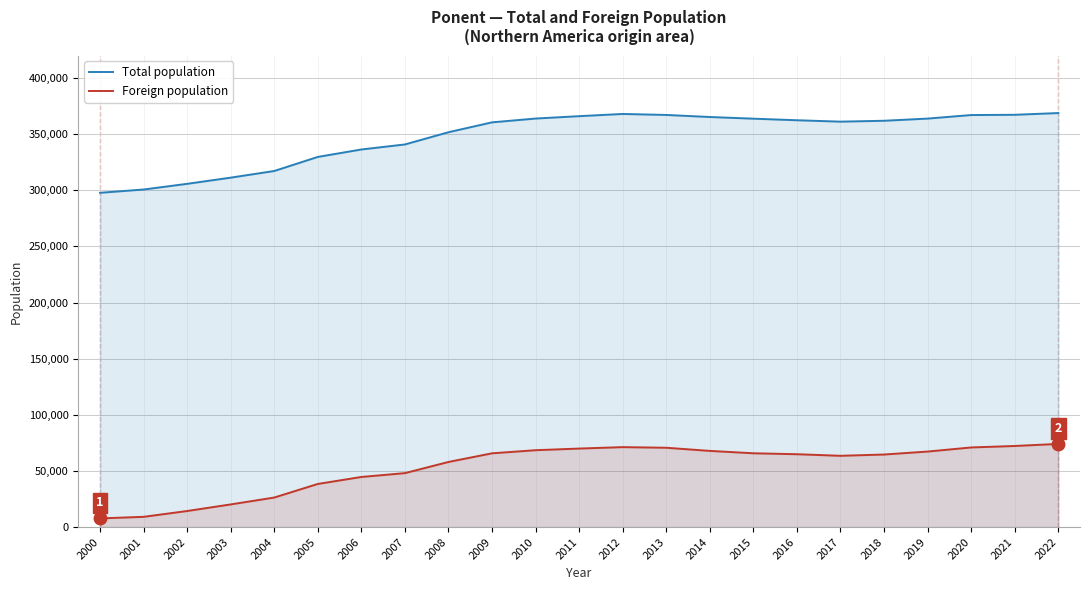

How many values in the Total population series exceed 361922?

11